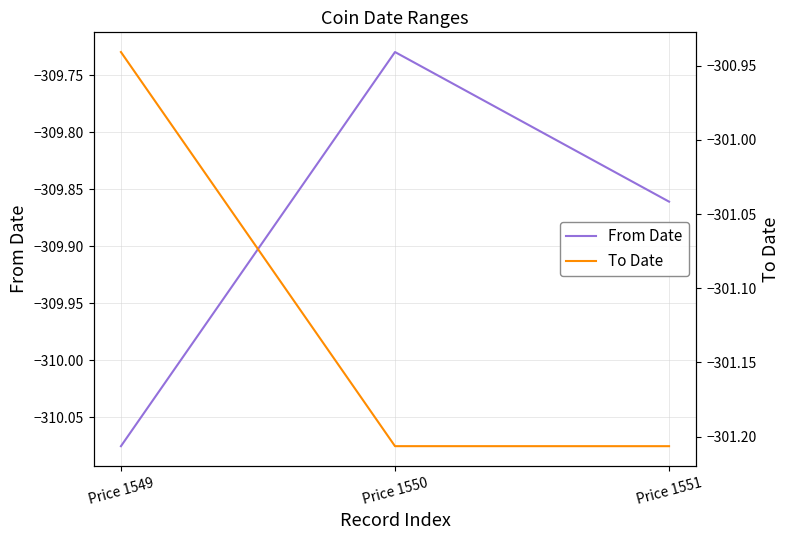

Does the chart have visible grid lines?

Yes